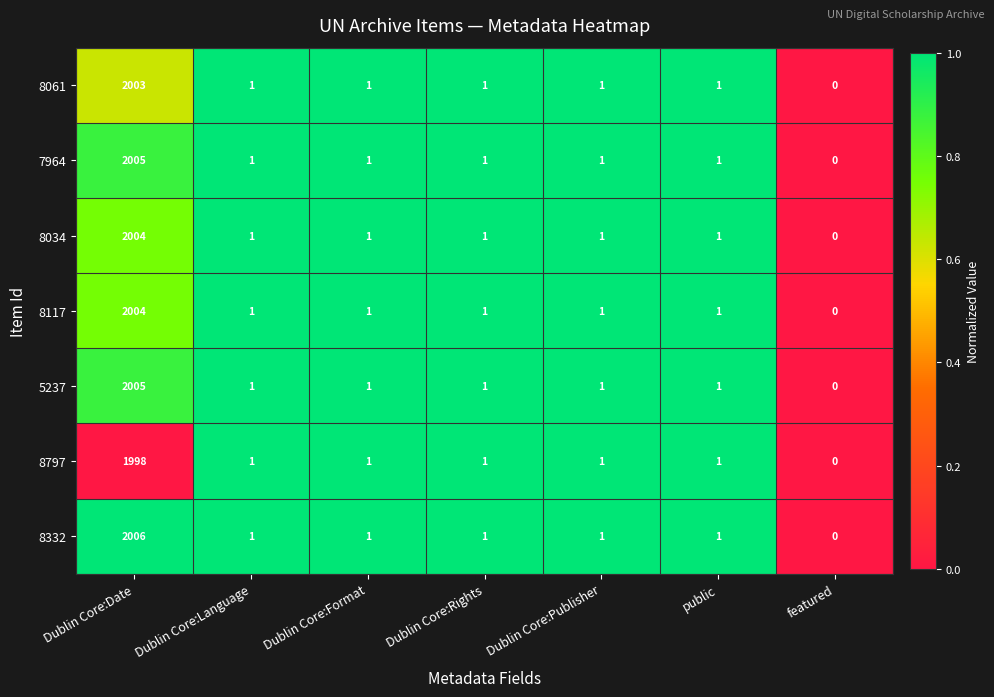

Which series has the largest range (max minus min)?

8332